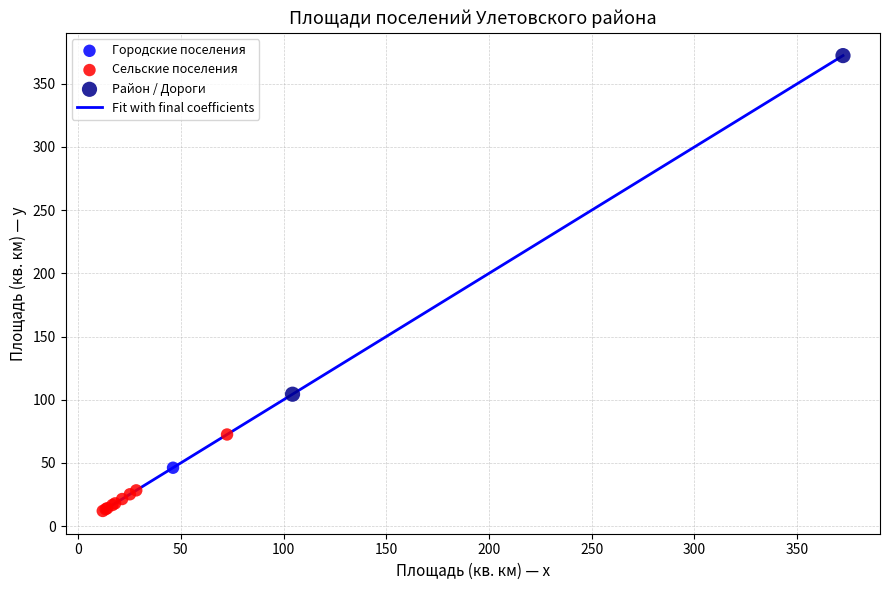

What is the greatest value displayed?

372.3